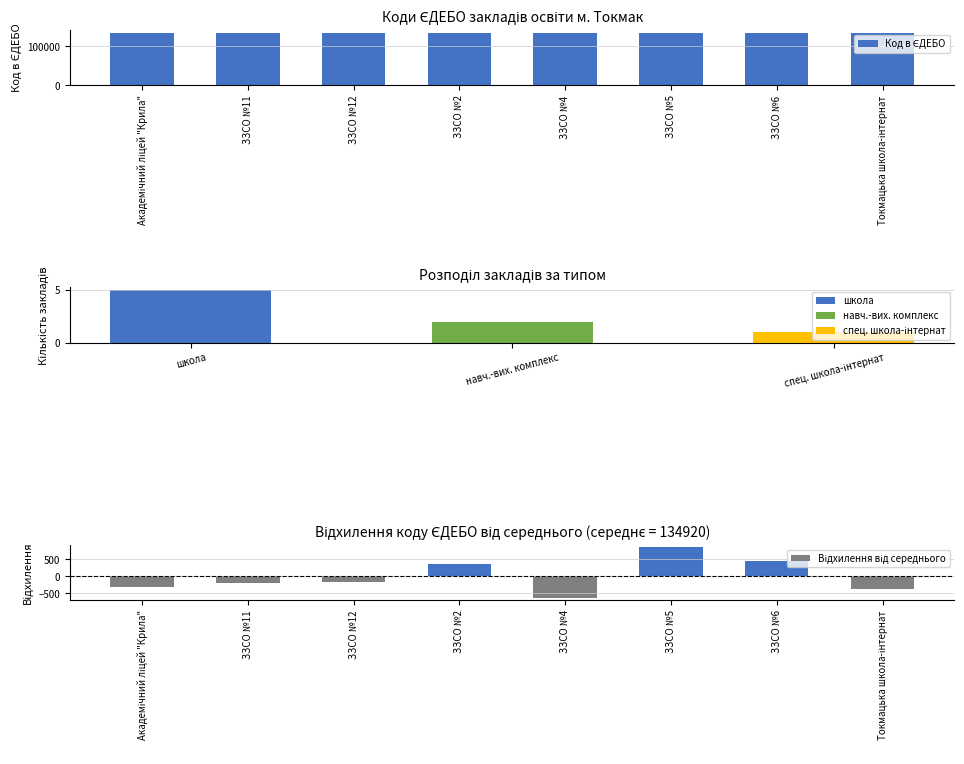

What is the label of the 7th bar from the left?

ЗЗСО №6